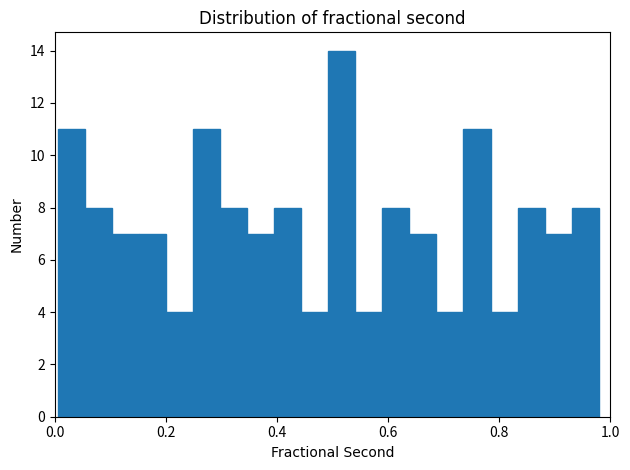

Around what value on the x-axis is the tallest bar? Give the approximate position of its centre, as read against the axis.

0.52